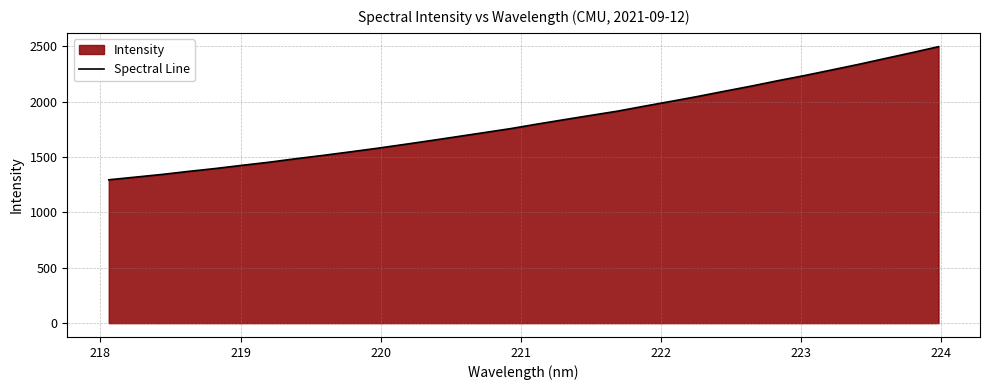

What is the greatest value displayed?

2494.9